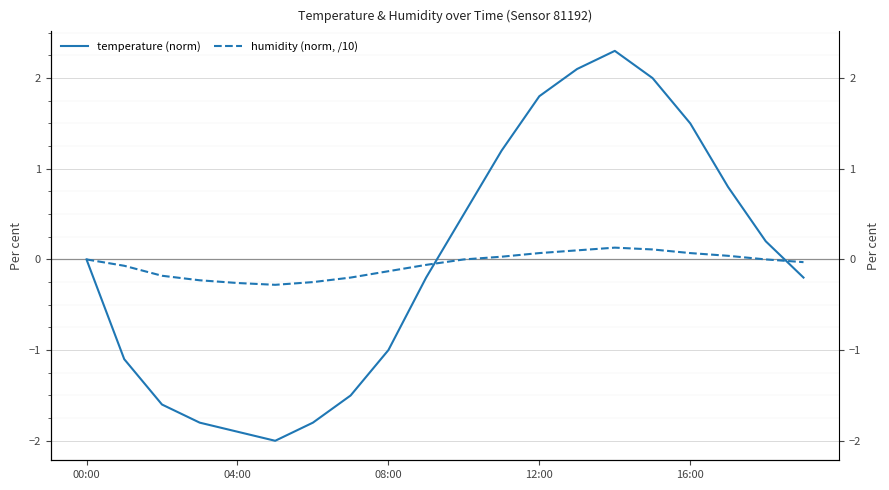

The humidity (norm, /10) series shows 0.1 at 12:00. True or false?

True